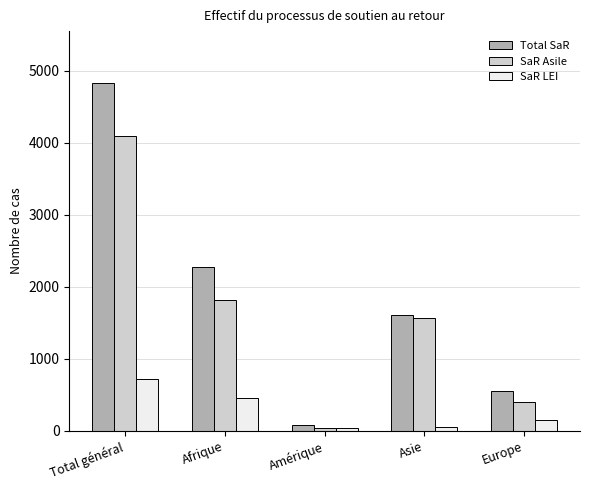

What is the maximum value for SaR LEI?

727